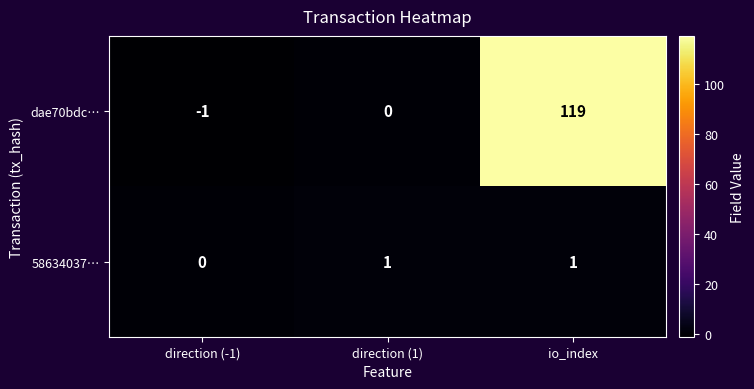

Rank the series at direction (-1) from lowest to highest value.

dae70bdc…, 58634037…